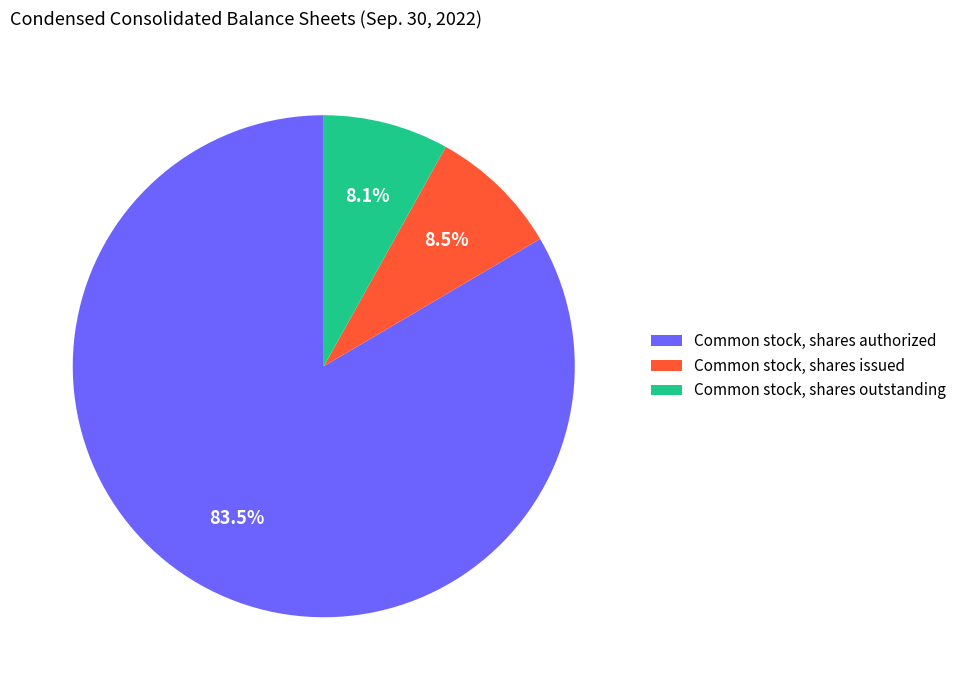

What percentage is NOT represented by Common stock, shares issued?

91.5%